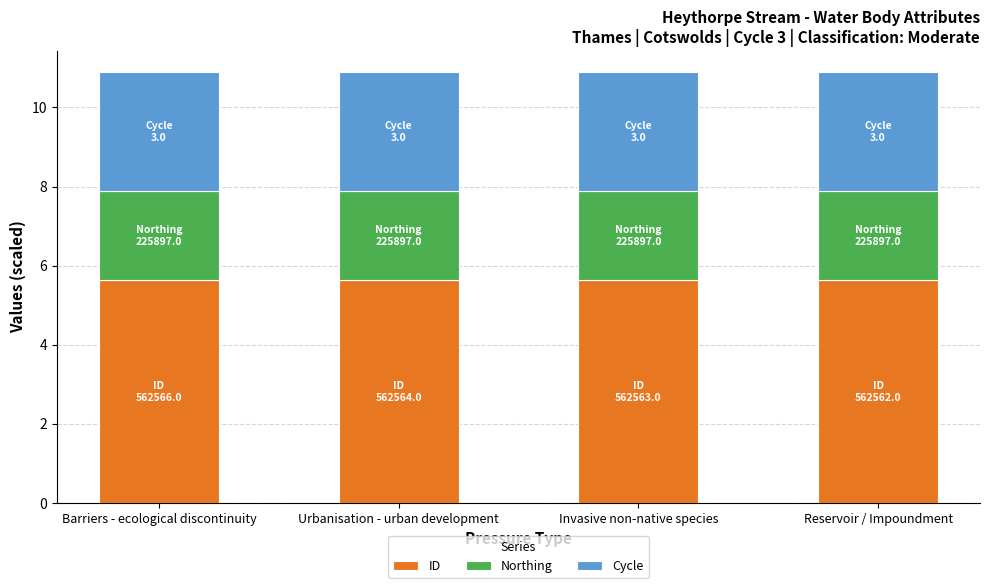

What is the average value of the ID series?

5.6